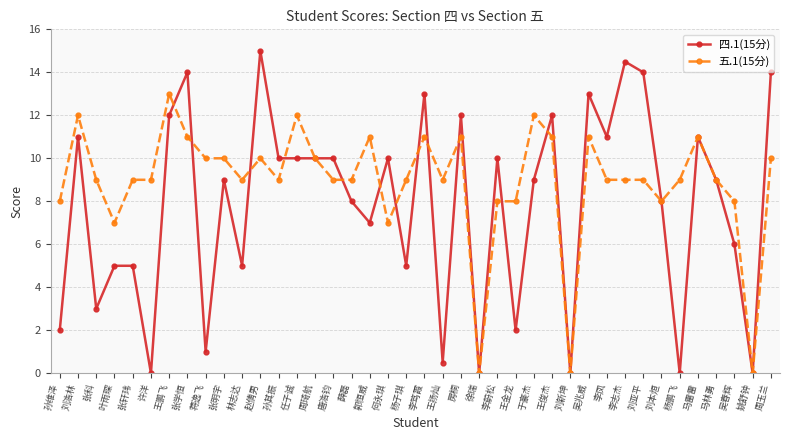

What is the label of the 20th point from the left?

杨子琪